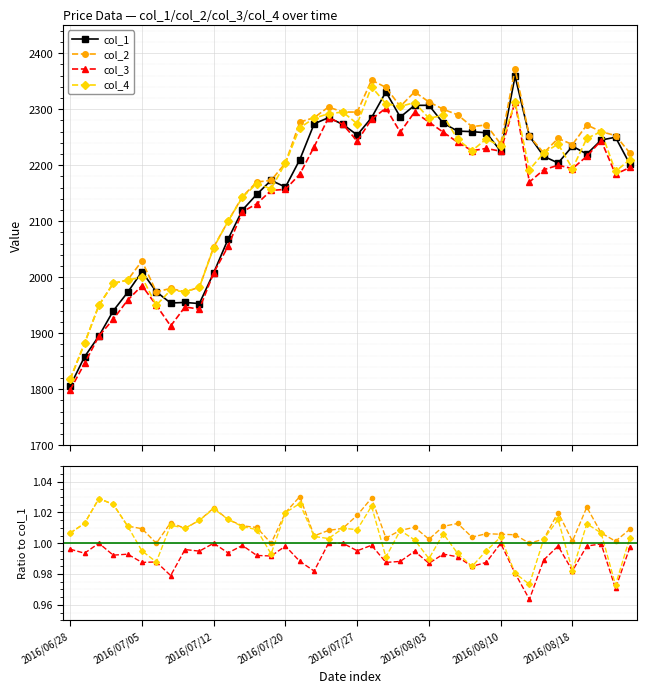

True or false: col_3 and col_2 cross at least once.

False